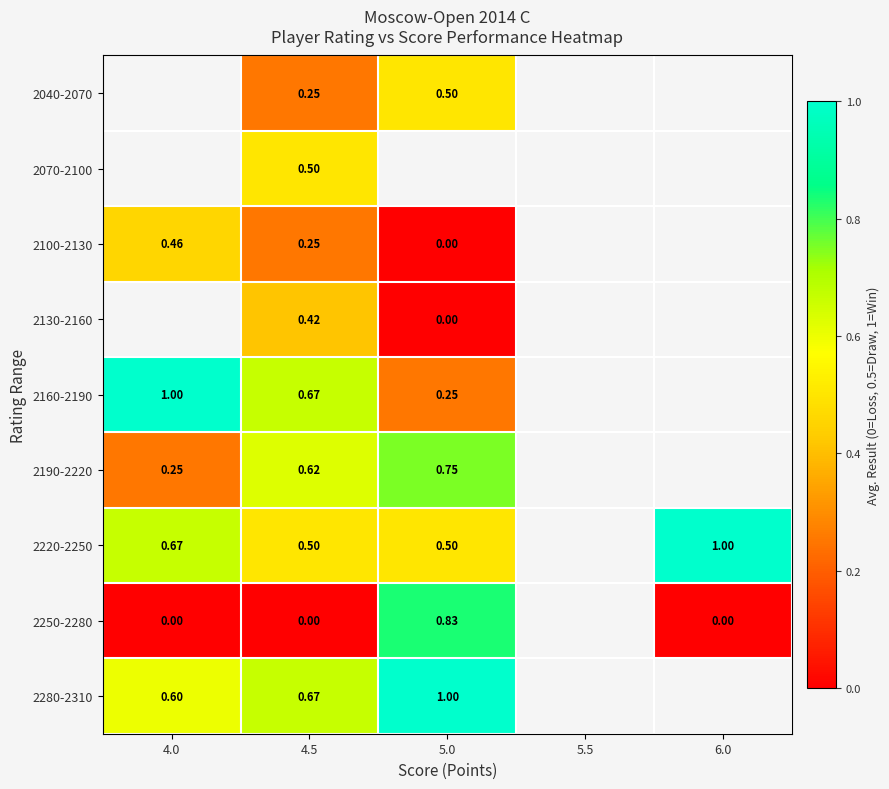

Is the value of 2280-2310 at 4.0 greater than the value of 2250-2280 at 4.5?

Yes